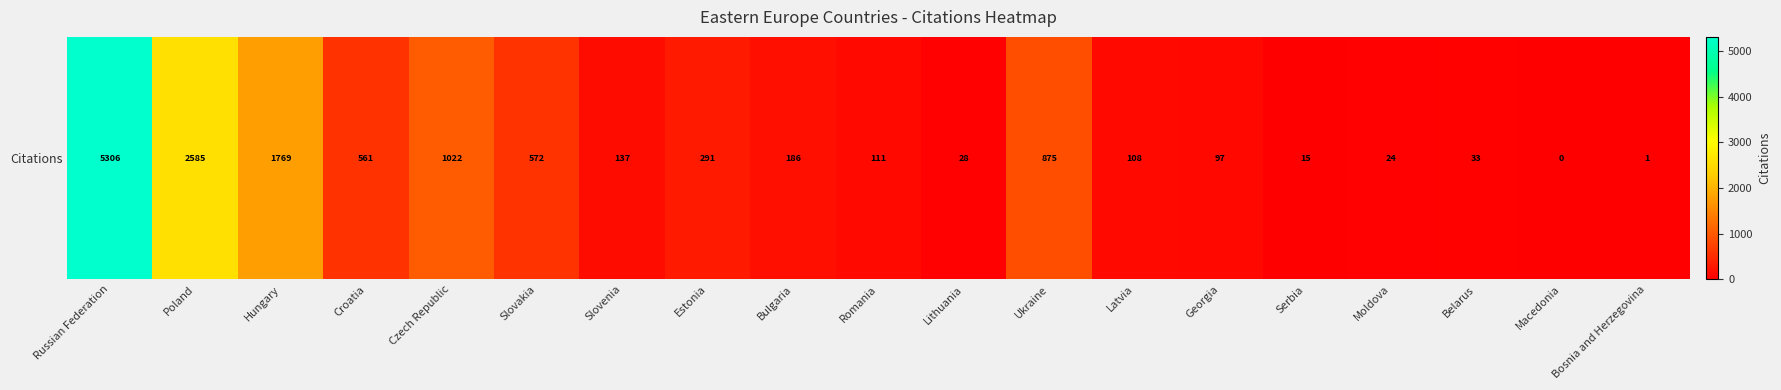

Rank the categories by value from lowest to highest.

Macedonia, Bosnia and Herzegovina, Serbia, Moldova, Lithuania, Belarus, Georgia, Latvia, Romania, Slovenia, Bulgaria, Estonia, Croatia, Slovakia, Ukraine, Czech Republic, Hungary, Poland, Russian Federation